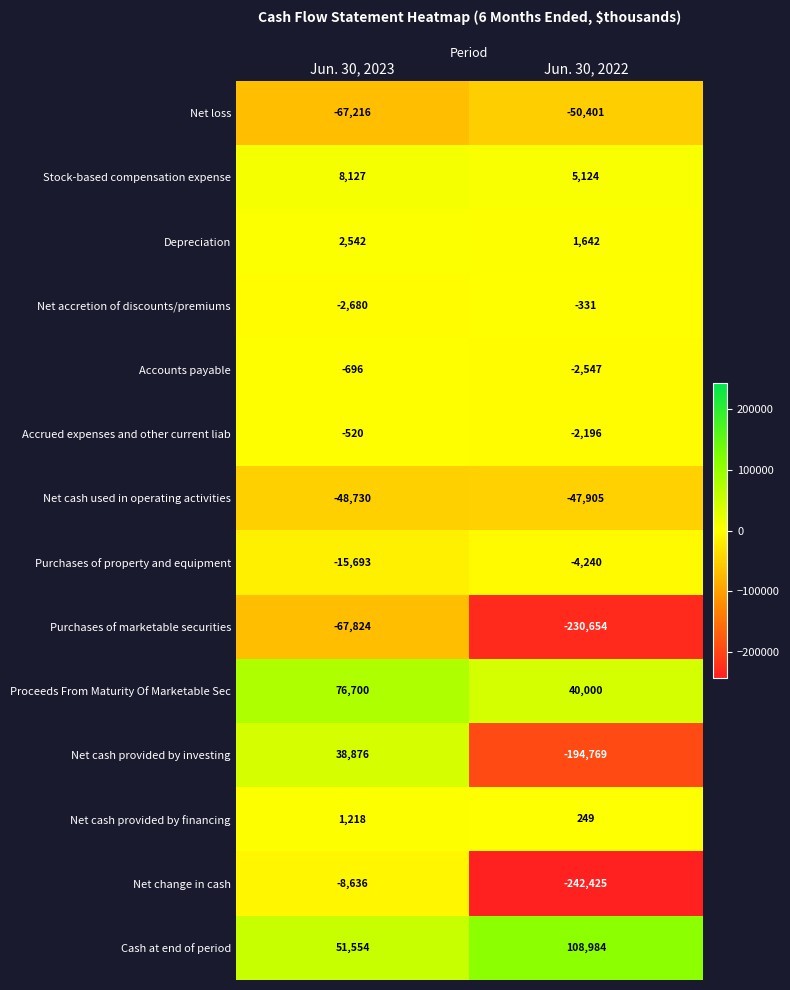

Count the number of categories in the chart.

2